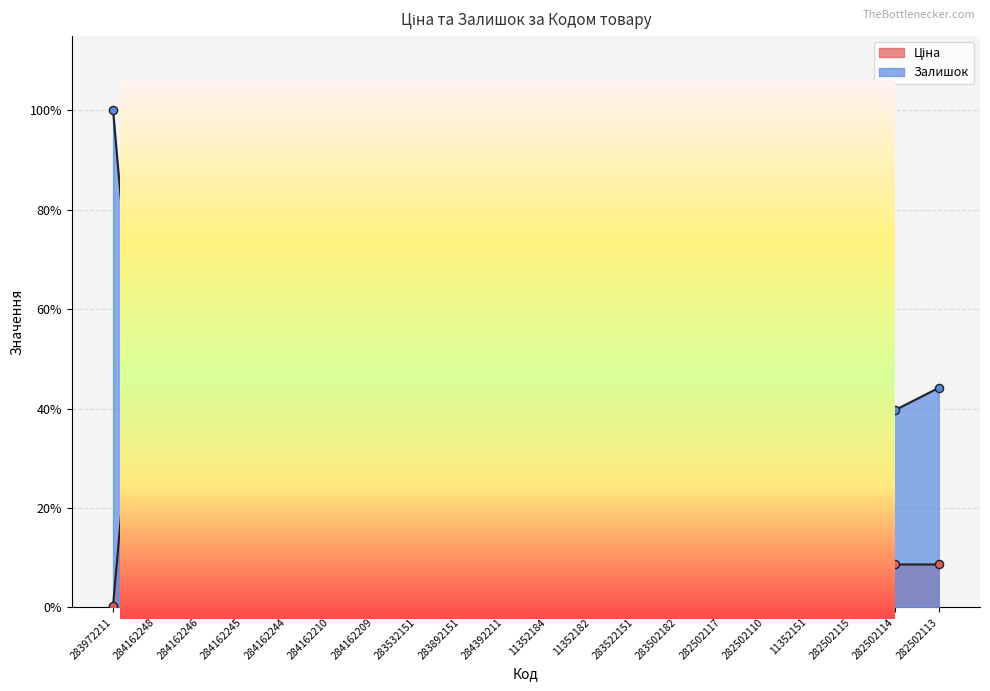

What are all the series names shown in the legend?

Ціна, Залишок